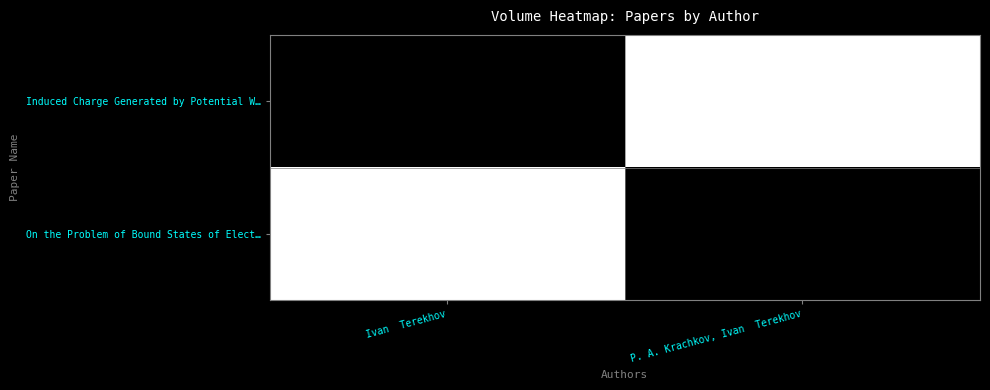

What is the total value across all series at P. A. Krachkov, Ivan  Terekhov?

1